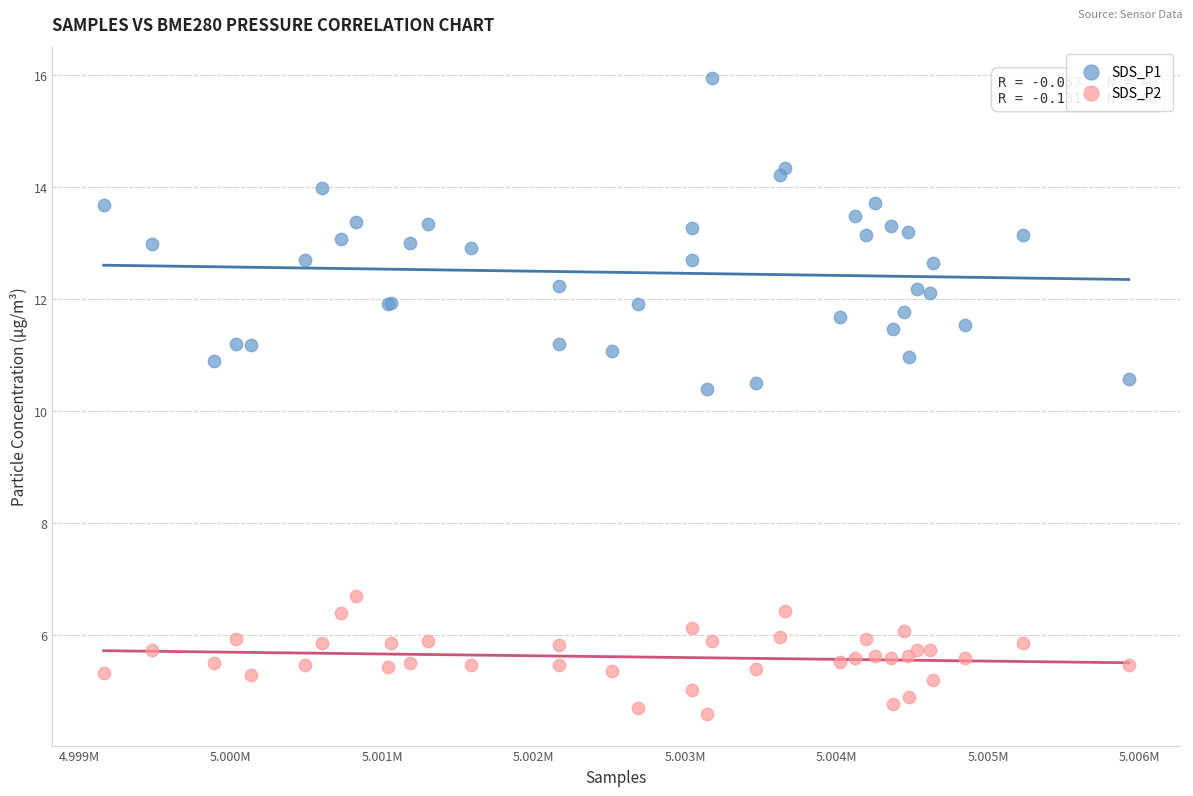

What is the X range (max minus min) for the scatter plot?

6767.0